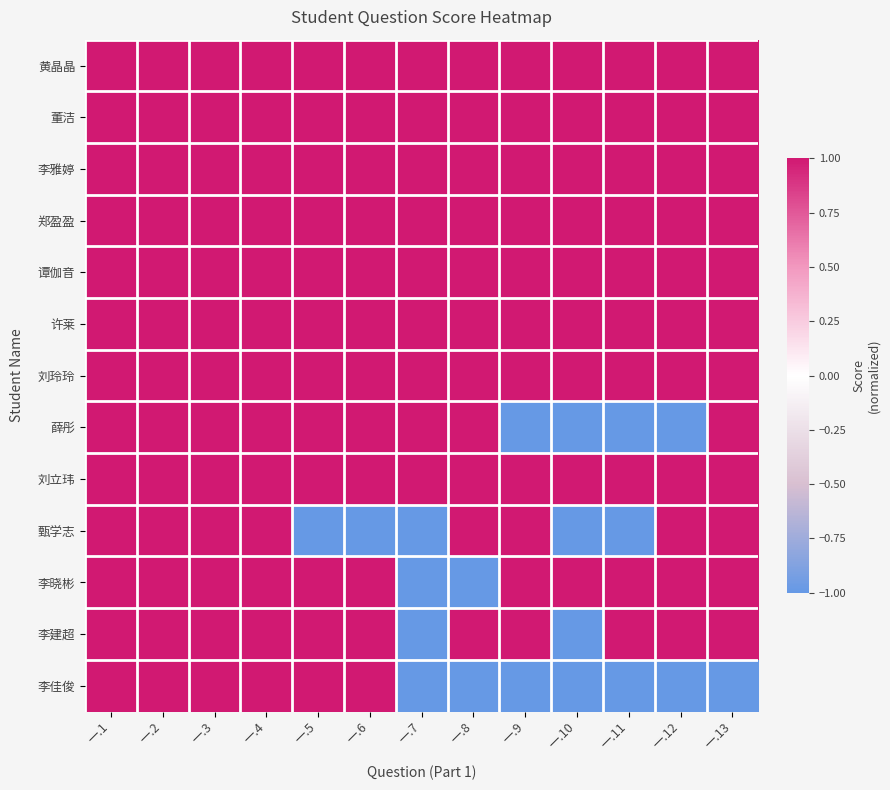

Reading left to right, what are all the values shown in this chart?

黄晶晶: 一.1=1	一.2=1	一.3=1	一.4=1	一.5=1	一.6=1	一.7=1	一.8=1	一.9=1	一.10=1	一.11=1	一.12=1	一.13=1
董洁: 一.1=1	一.2=1	一.3=1	一.4=1	一.5=1	一.6=1	一.7=1	一.8=1	一.9=1	一.10=1	一.11=1	一.12=1	一.13=1
李雅婷: 一.1=1	一.2=1	一.3=1	一.4=1	一.5=1	一.6=1	一.7=1	一.8=1	一.9=1	一.10=1	一.11=1	一.12=1	一.13=1
郑盈盈: 一.1=1	一.2=1	一.3=1	一.4=1	一.5=1	一.6=1	一.7=1	一.8=1	一.9=1	一.10=1	一.11=1	一.12=1	一.13=1
谭伽音: 一.1=1	一.2=1	一.3=1	一.4=1	一.5=1	一.6=1	一.7=1	一.8=1	一.9=1	一.10=1	一.11=1	一.12=1	一.13=1
许莱: 一.1=1	一.2=1	一.3=1	一.4=1	一.5=1	一.6=1	一.7=1	一.8=1	一.9=1	一.10=1	一.11=1	一.12=1	一.13=1
刘玲玲: 一.1=1	一.2=1	一.3=1	一.4=1	一.5=1	一.6=1	一.7=1	一.8=1	一.9=1	一.10=1	一.11=1	一.12=1	一.13=1
薛彤: 一.1=1	一.2=1	一.3=1	一.4=1	一.5=1	一.6=1	一.7=1	一.8=1	一.9=-1	一.10=-1	一.11=-1	一.12=-1	一.13=1
刘立玮: 一.1=1	一.2=1	一.3=1	一.4=1	一.5=1	一.6=1	一.7=1	一.8=1	一.9=1	一.10=1	一.11=1	一.12=1	一.13=1
甄学志: 一.1=1	一.2=1	一.3=1	一.4=1	一.5=-1	一.6=-1	一.7=-1	一.8=1	一.9=1	一.10=-1	一.11=-1	一.12=1	一.13=1
李晓彬: 一.1=1	一.2=1	一.3=1	一.4=1	一.5=1	一.6=1	一.7=-1	一.8=-1	一.9=1	一.10=1	一.11=1	一.12=1	一.13=1
李建超: 一.1=1	一.2=1	一.3=1	一.4=1	一.5=1	一.6=1	一.7=-1	一.8=1	一.9=1	一.10=-1	一.11=1	一.12=1	一.13=1
李佳俊: 一.1=1	一.2=1	一.3=1	一.4=1	一.5=1	一.6=1	一.7=-1	一.8=-1	一.9=-1	一.10=-1	一.11=-1	一.12=-1	一.13=-1